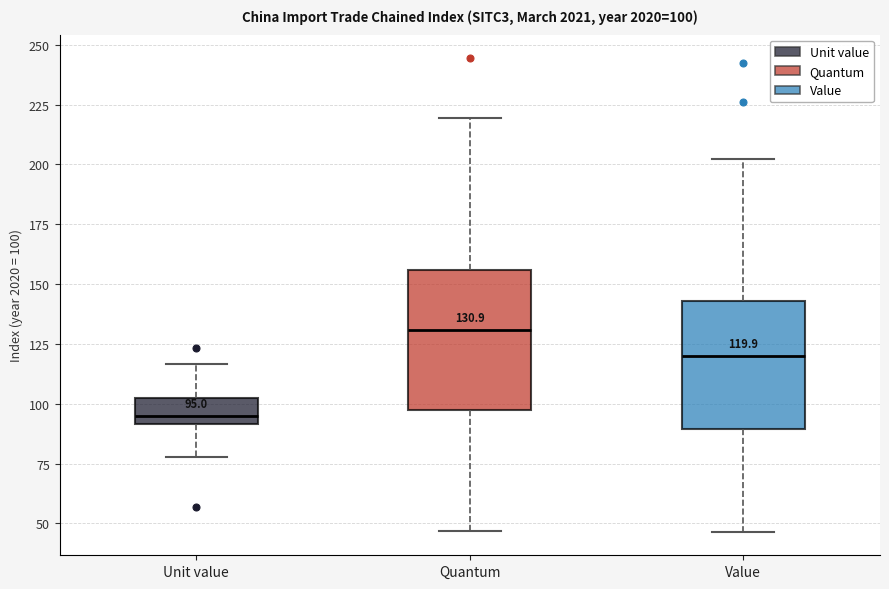

Which box has the highest median line?

Quantum